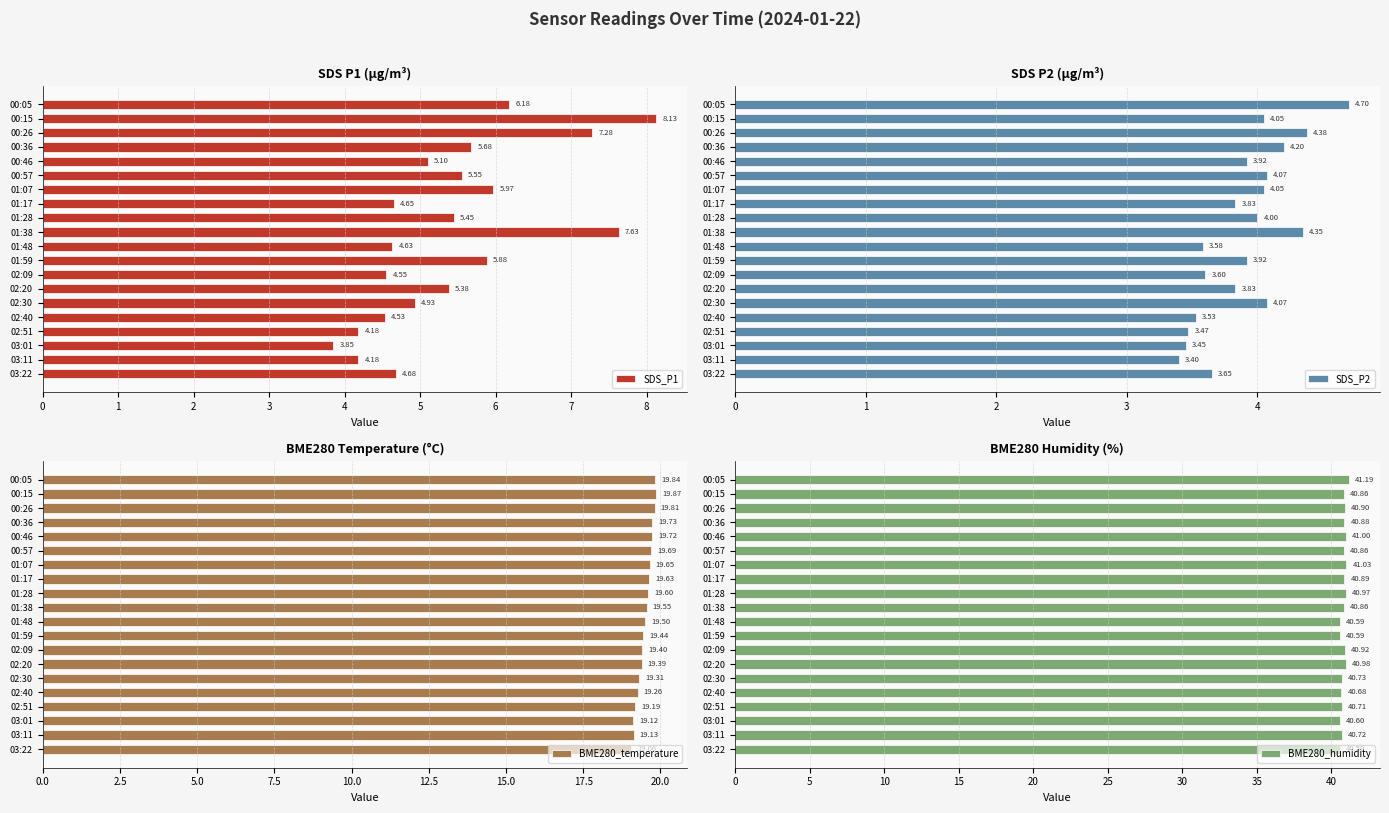

What is the sum of the SDS_P1 values at 00:36 and 01:28?

11.1